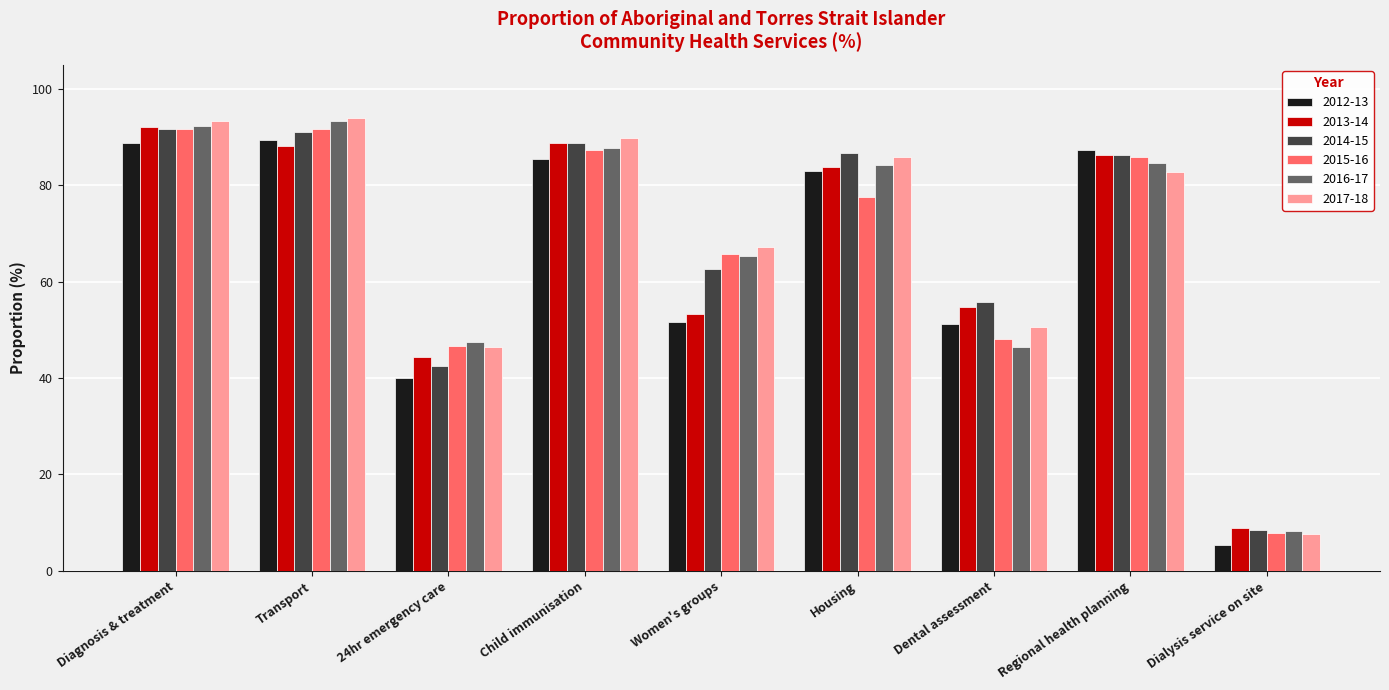

Is the value of 2017-18 at Dialysis service on site greater than the value of 2015-16 at Transport?

No